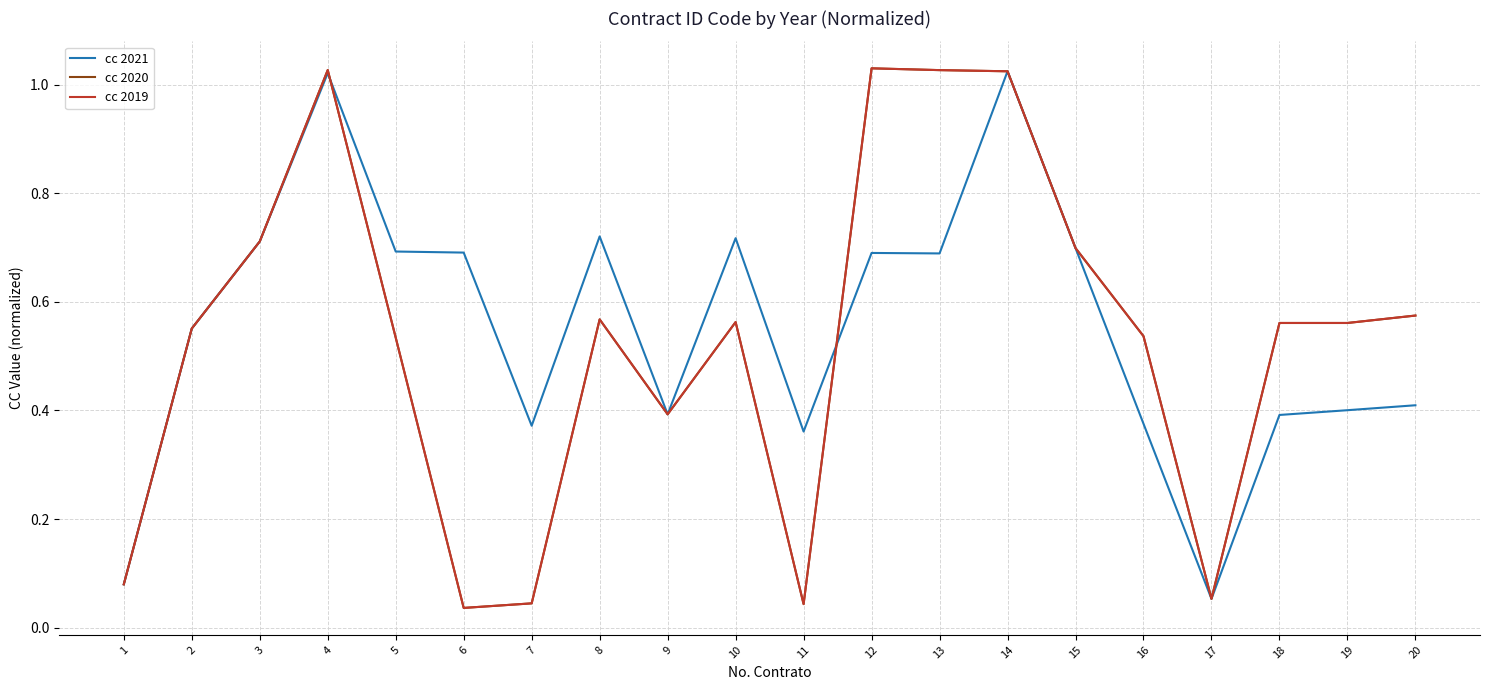

True or false: cc 2020 and cc 2019 intersect in this chart.

False